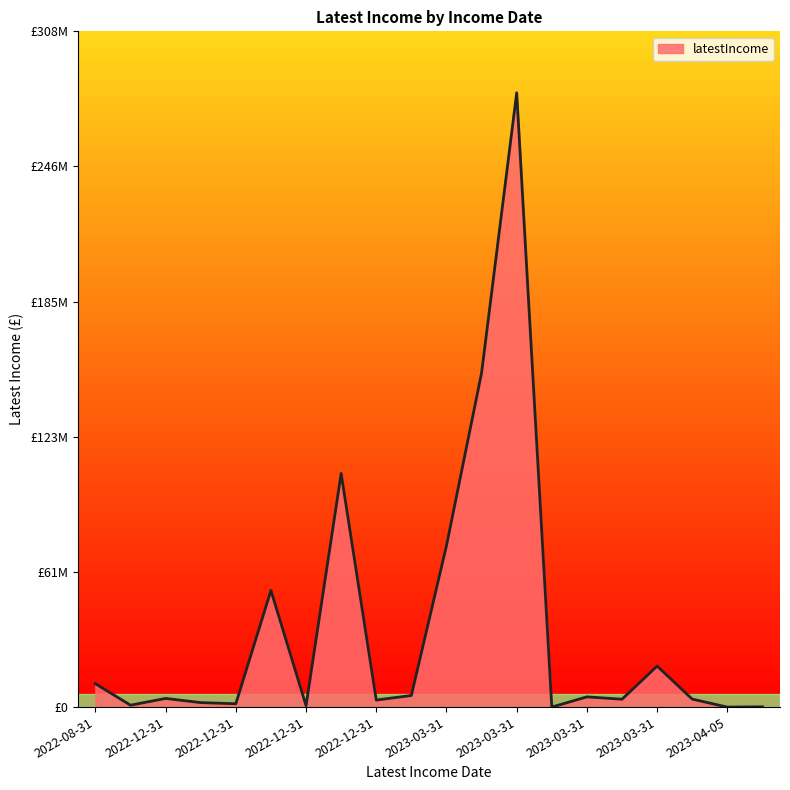

Is this an area chart (filled region under the line)?

Yes